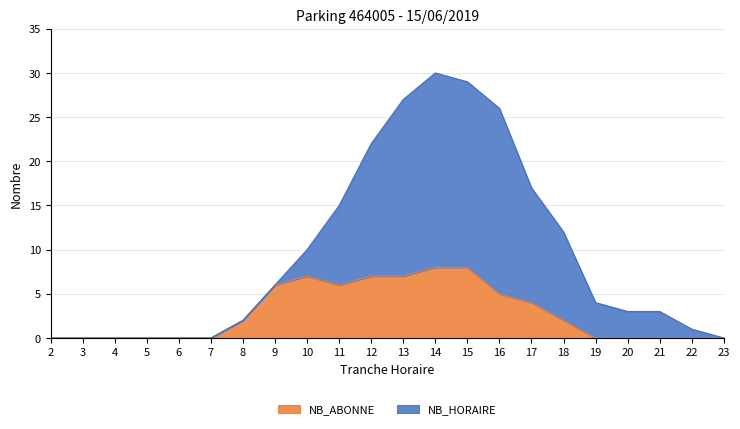

At which category is the sum across all series the highest?

14